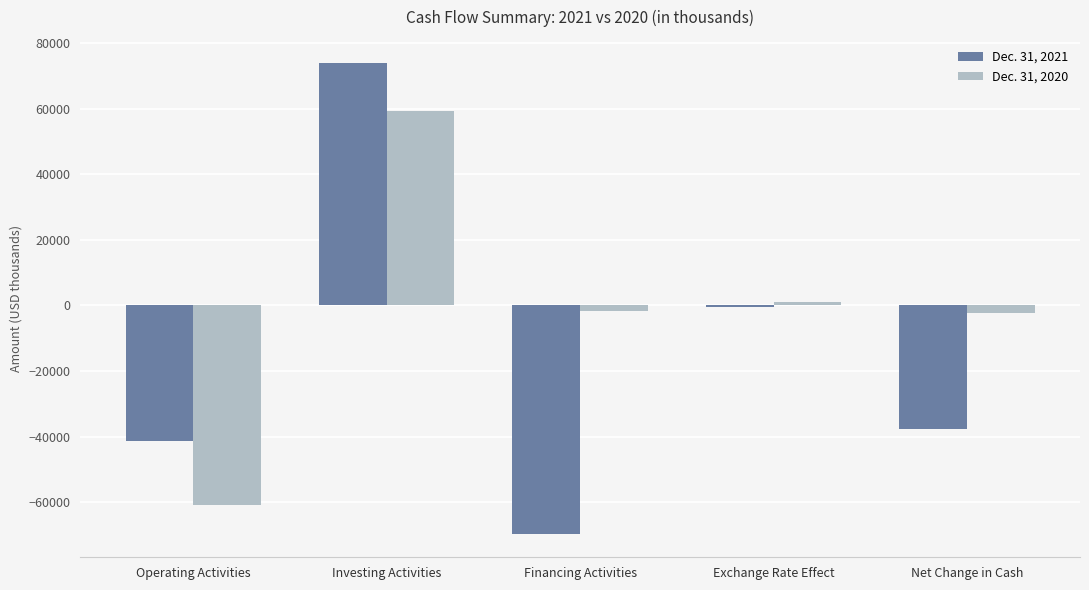

What is the sum of all Dec. 31, 2020 values?

-4592